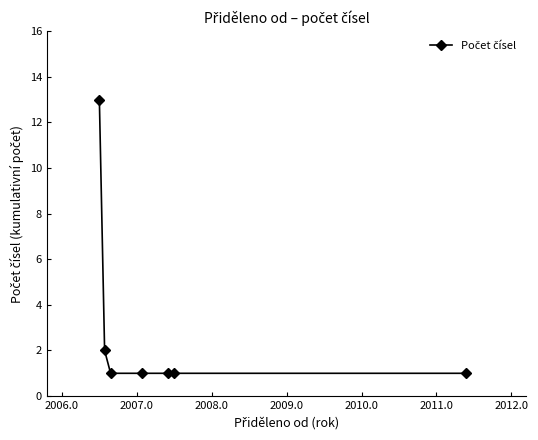

How many lines are shown in the chart?

1